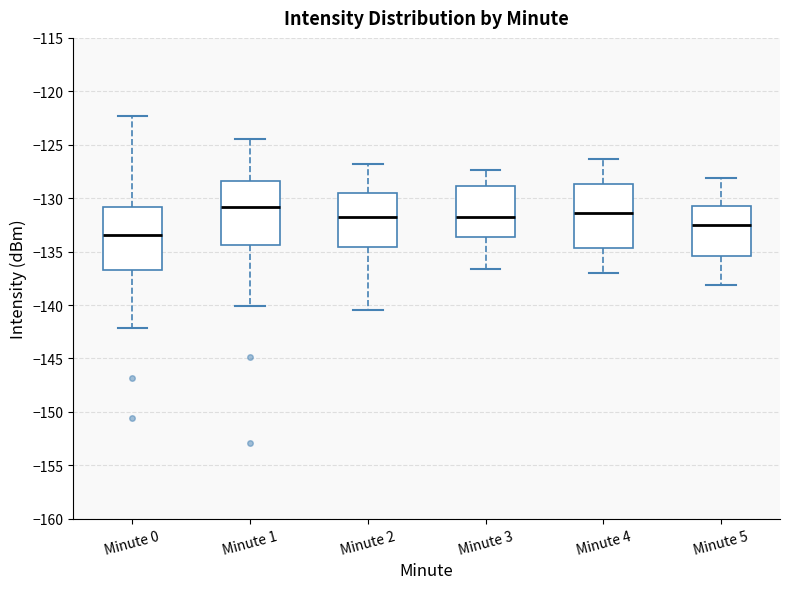

Which box's median line is the lowest?

Minute 0